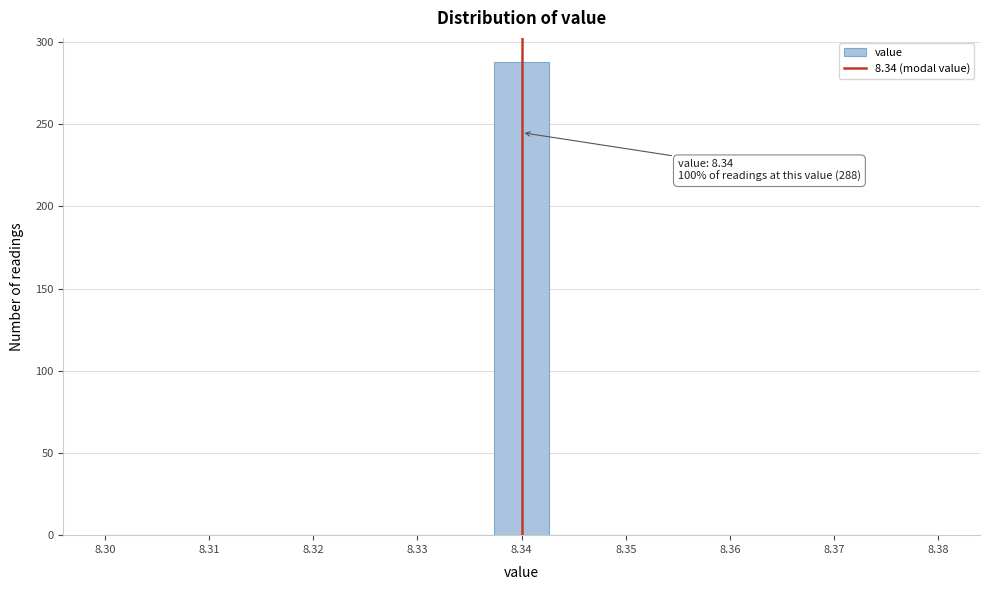

Over which range of the x-axis is the bar tallest?

8.337 to 8.343